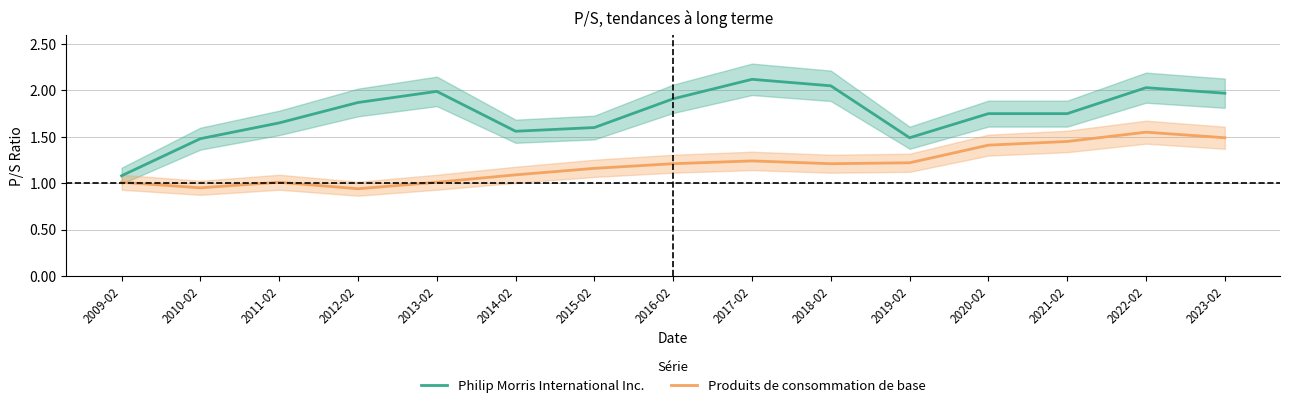

How many values in the Produits de consommation de base series exceed 1?

13